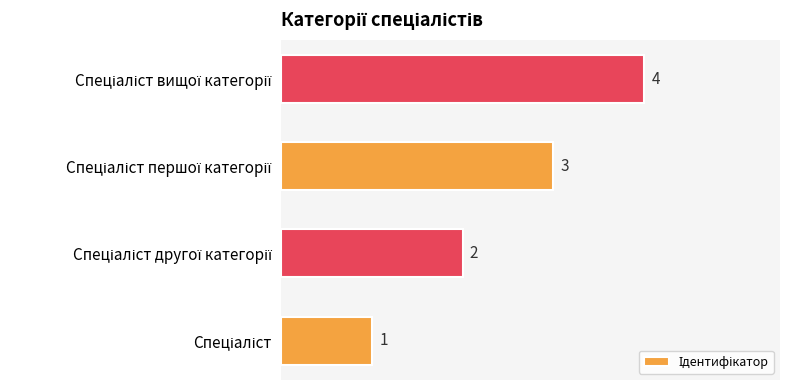

What is the sum of all values?

10